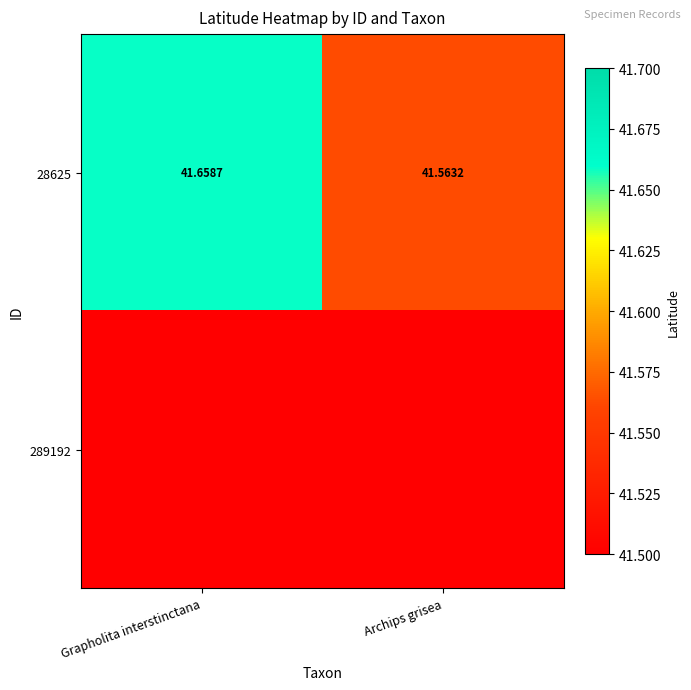

Is it true that 28625 equals 41.7 at Grapholita interstinctana?

True